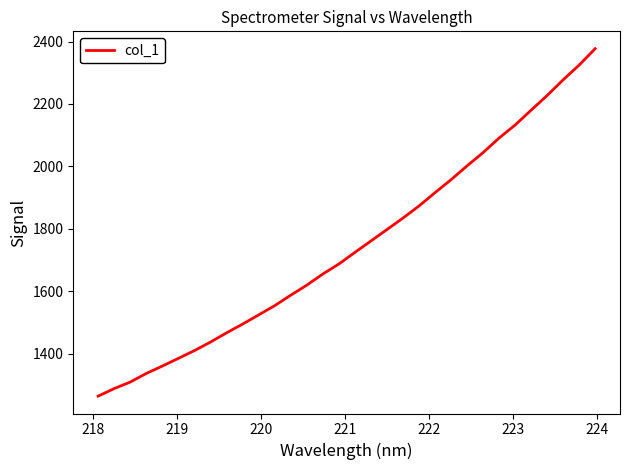

How many lines are shown in the chart?

1